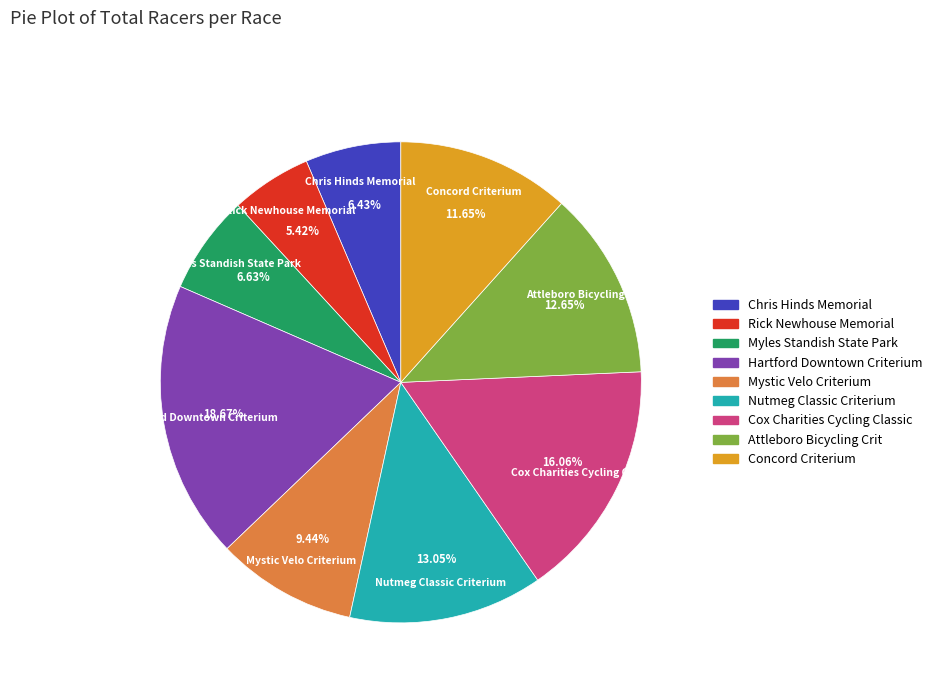

Is Myles Standish State Park the majority of the pie?

No